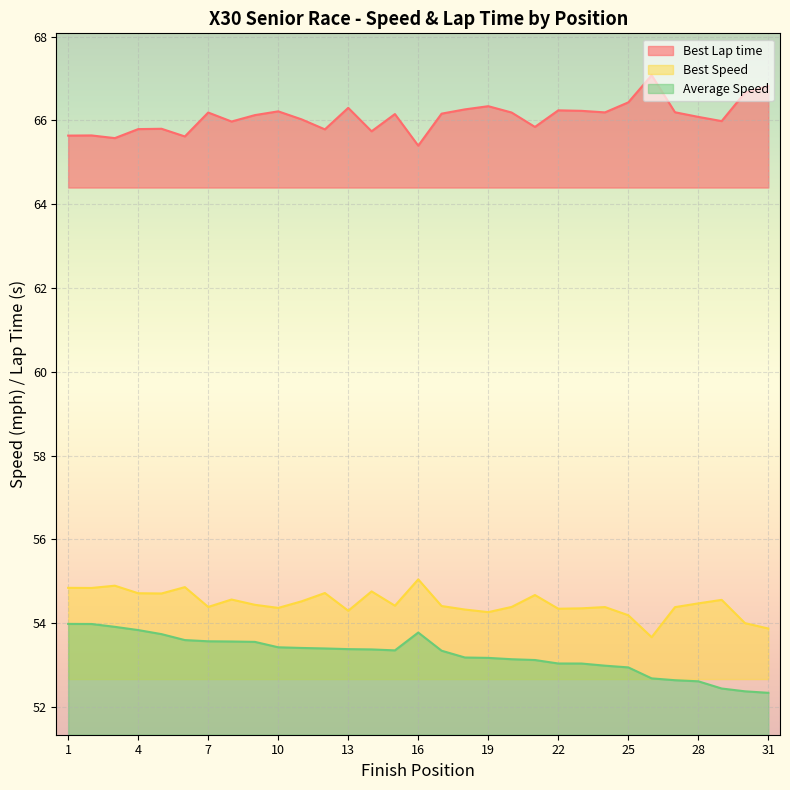

What is the maximum value for Best Speed?

55.0